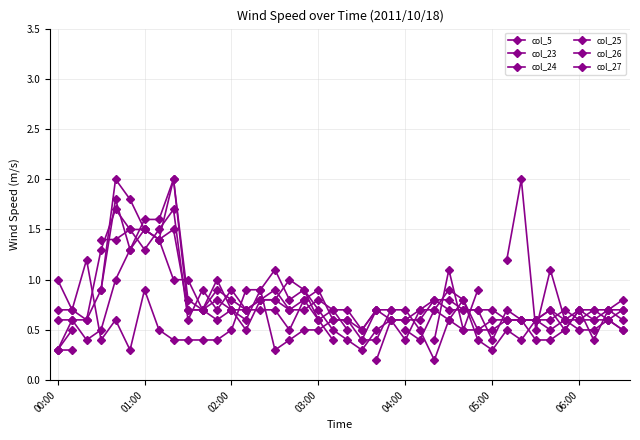

Where is col_24 nearest to the value 1?

11